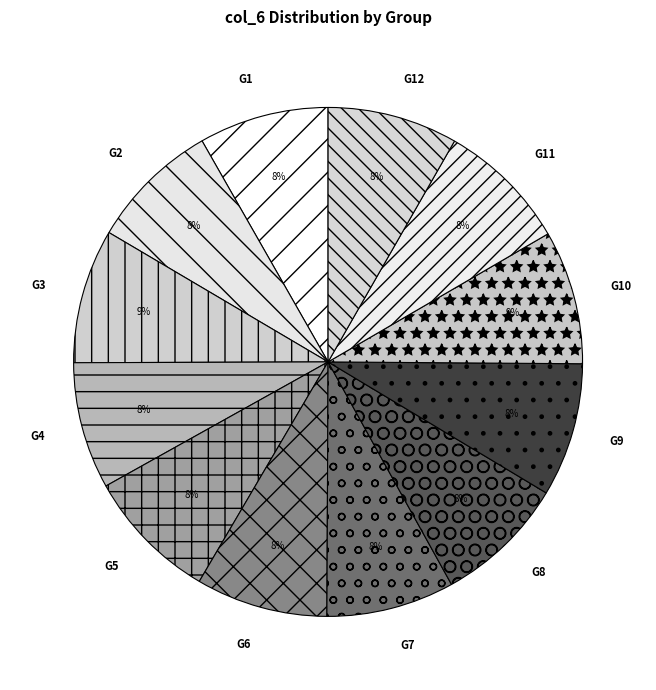

To the nearest percent, what is the combined percentage of G10 and G7?

17%